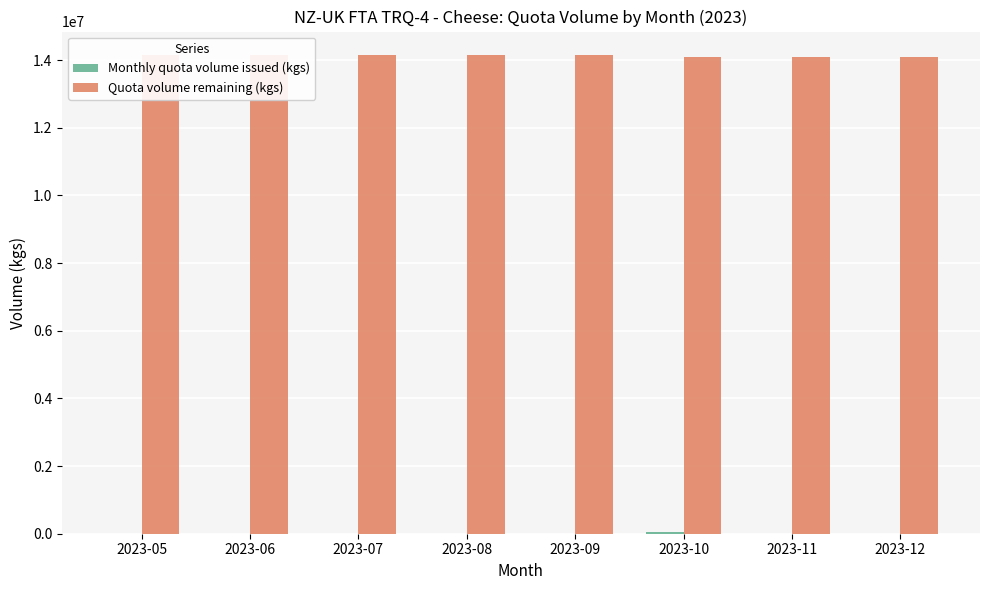

List the series in order of their overall mean, lowest first.

Monthly quota volume issued (kgs), Quota volume remaining (kgs)